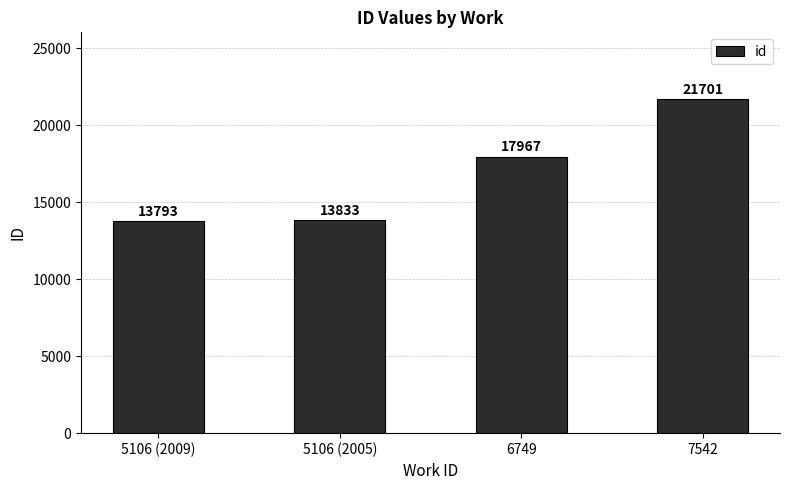

Reading left to right, extract all data points from this chart.

13793	13833	17967	21701